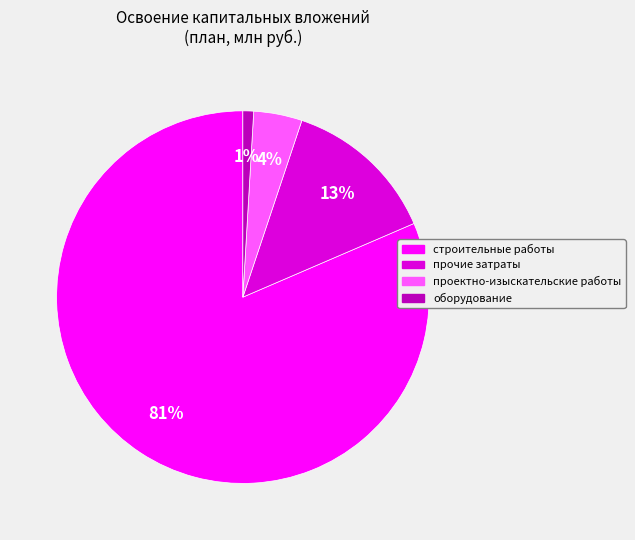

How many segments does this pie chart have?

4